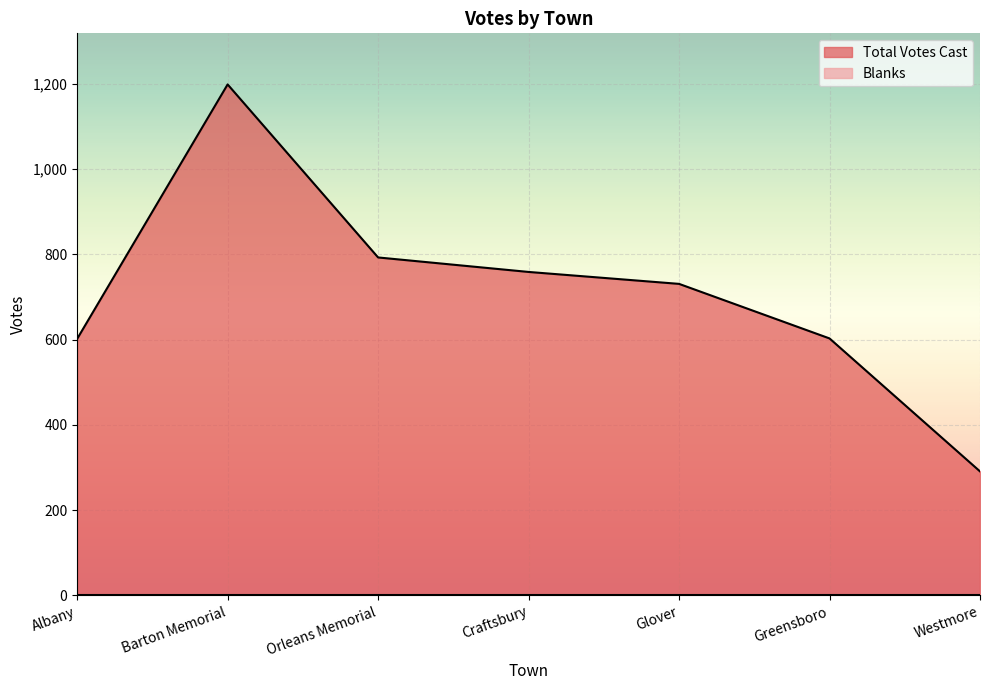

Which category has the lowest value across all series?

Westmore